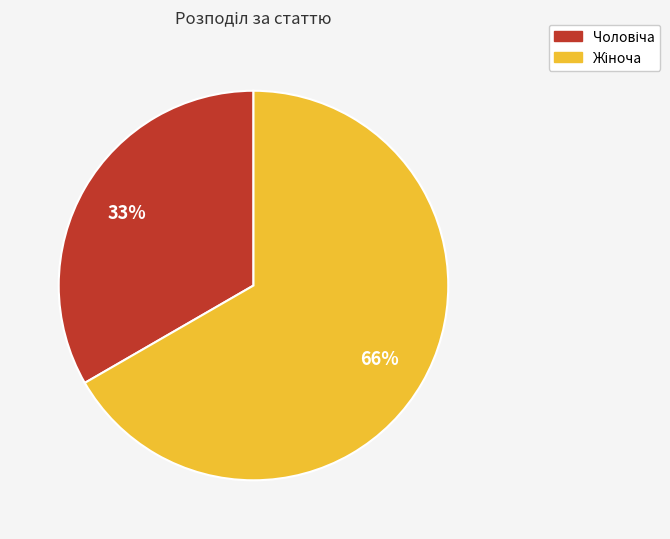

Is it true that Чоловіча is 33% of the pie?

True